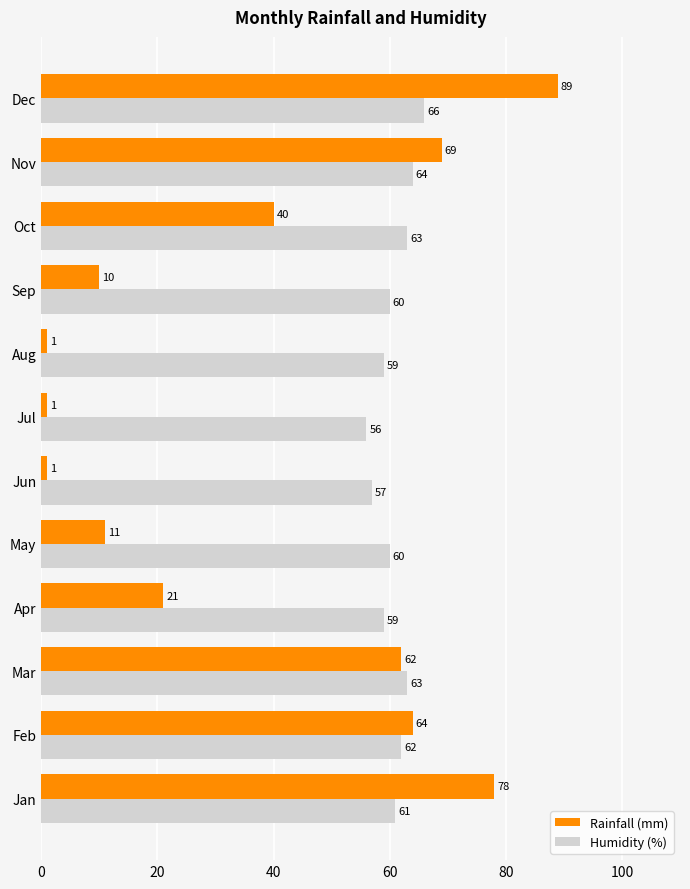

What is the difference between the maximum and minimum values in the Humidity (%) series?

10